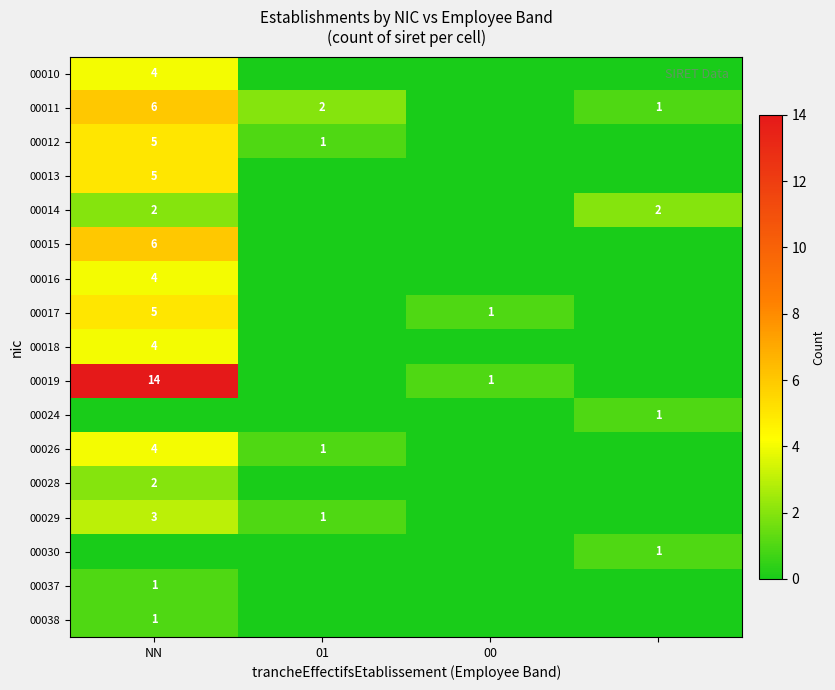

Is it true that 00017 equals 2 at NN?

False